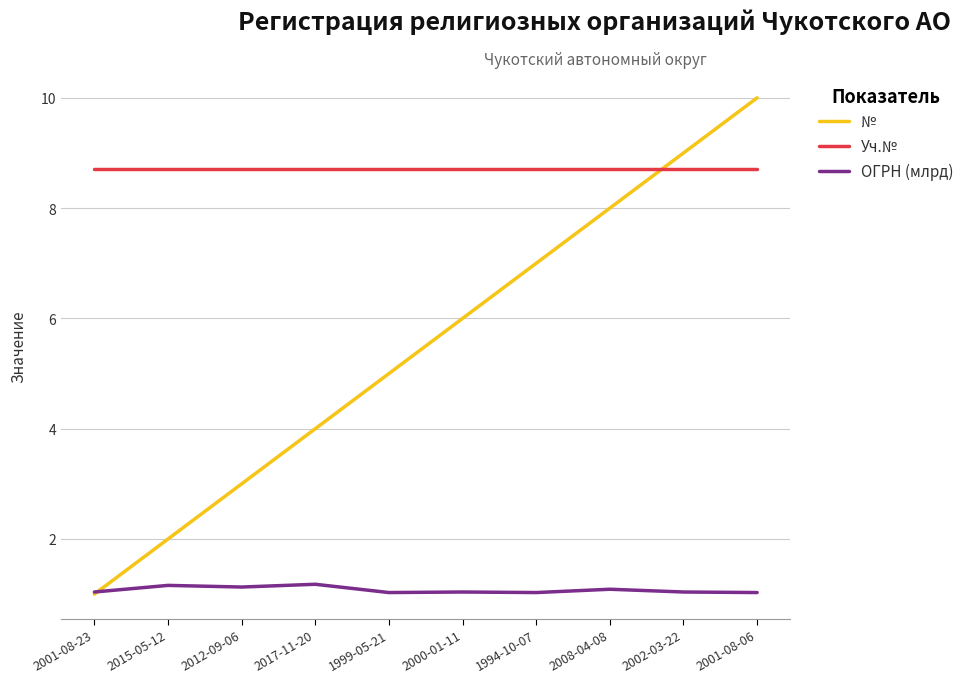

Where do Уч.№ and № first cross each other?

2008-04-08 and 2002-03-22